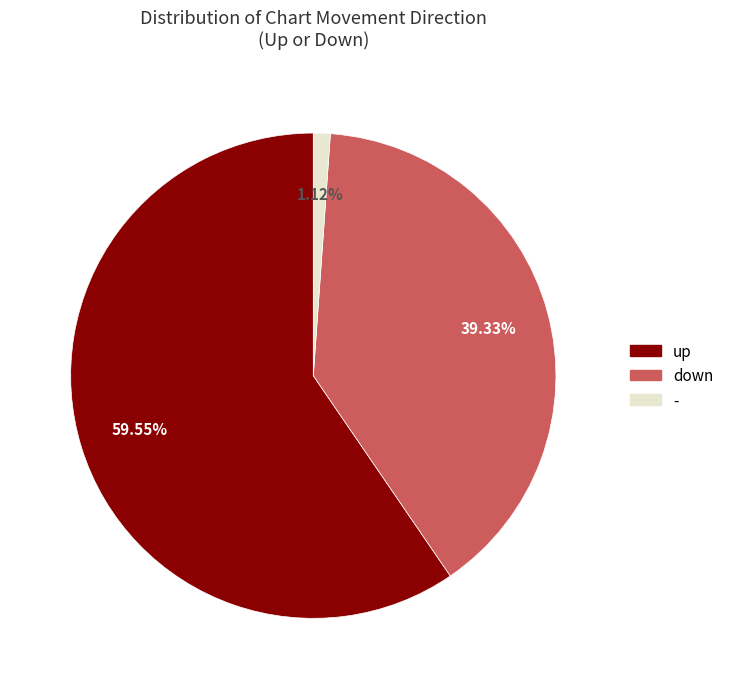

Is there any slice that represents more than half of the pie?

Yes